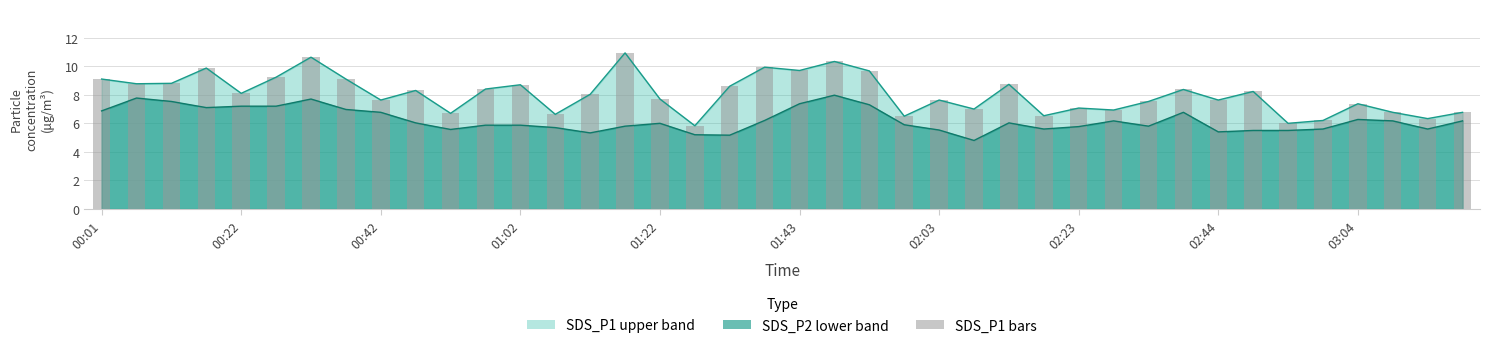

What is the smallest value displayed?

5.8